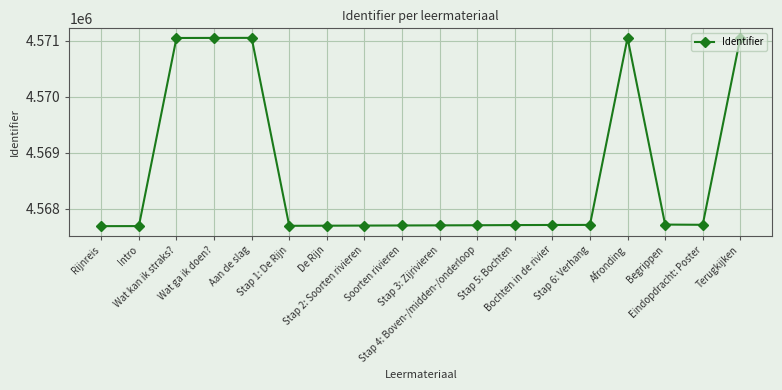

What is the difference between the maximum and minimum values?

3364